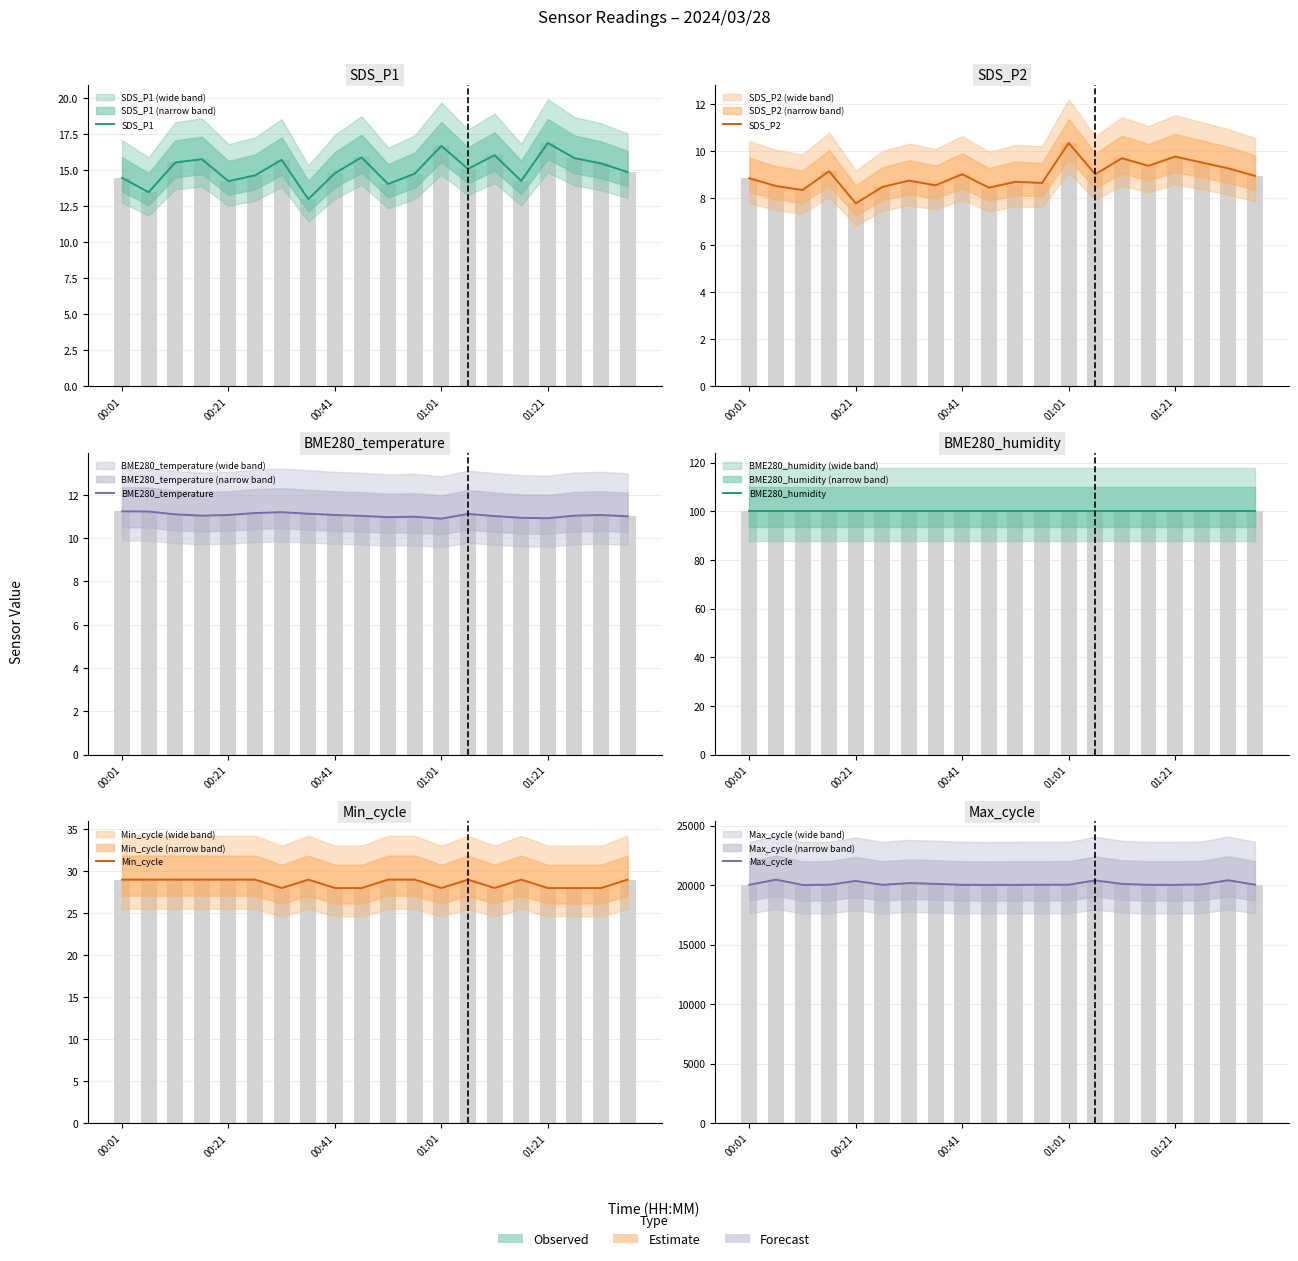

How many series are shown in this chart?

6